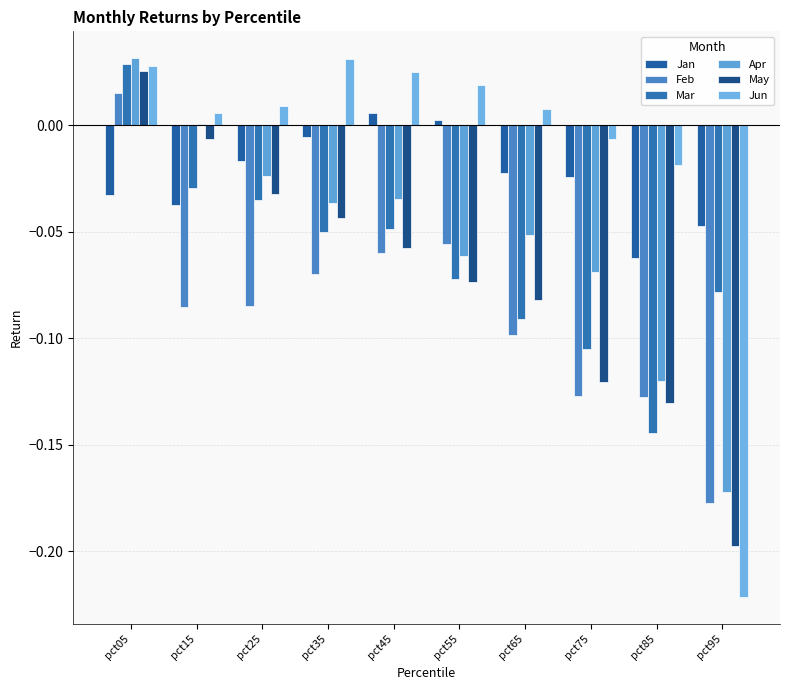

Are the bars horizontal?

No